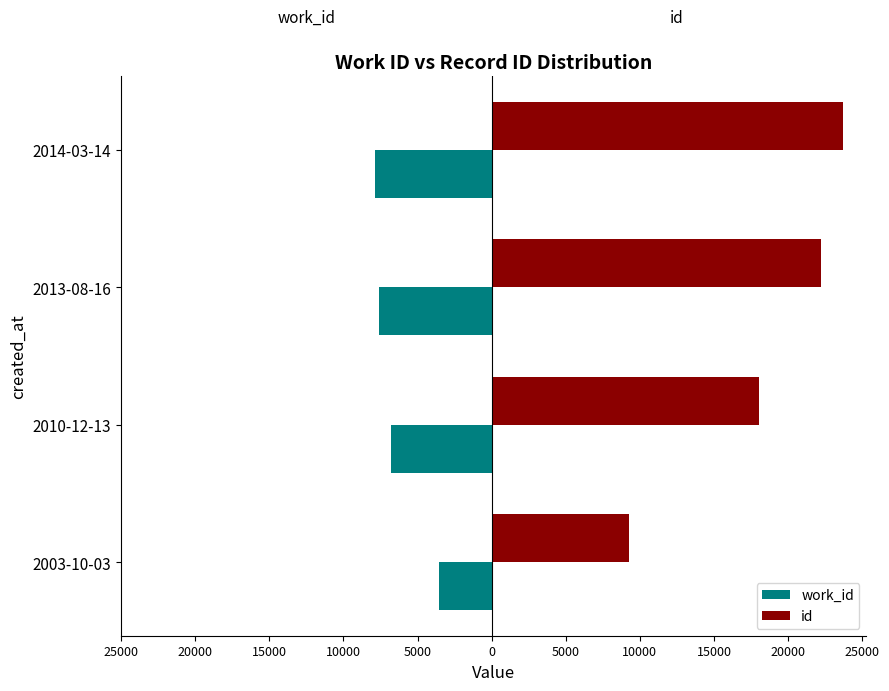

What are all the series names shown in the legend?

work_id, id